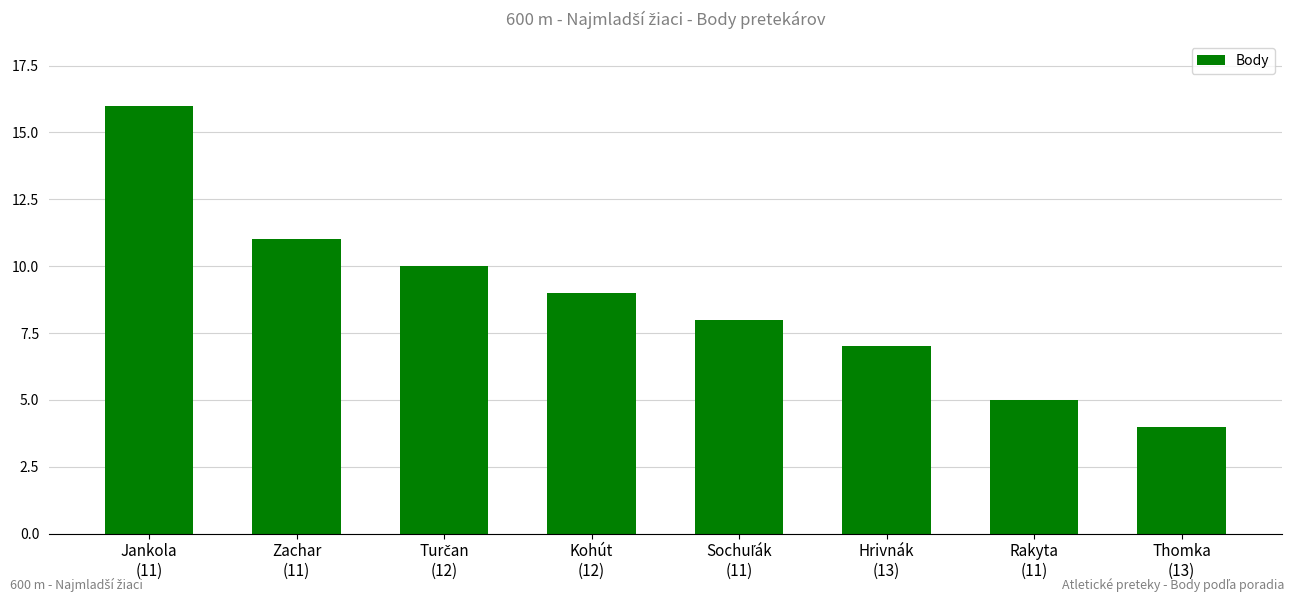

Approximately how many times larger is the value at Hrivnák
(13) compared to Kohút
(12)?

0.8